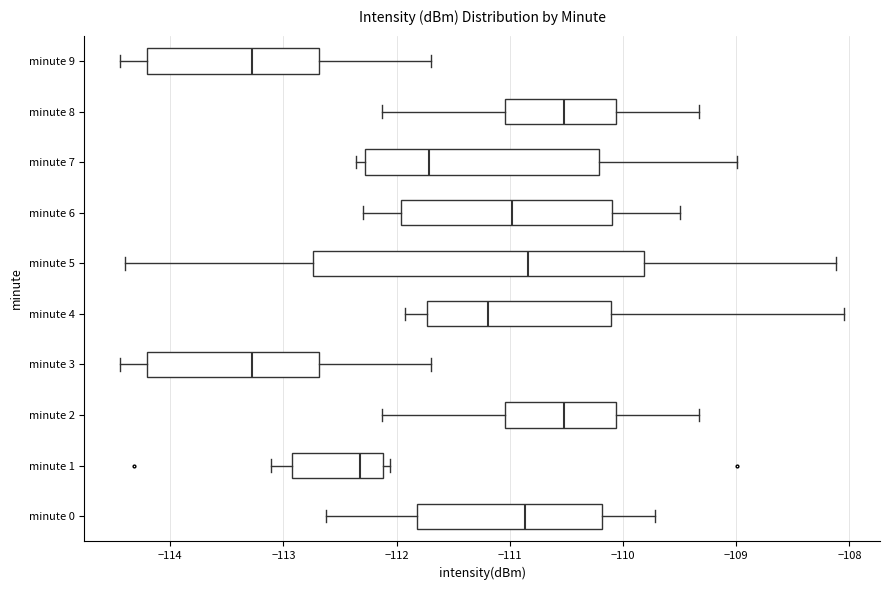

Reading bottom to top, read every box against the x-axis: the position of its median line, the range the box covers, and the ends of its whiskers. The values are not printed on the chart, so give them approximately, as read against the axis.

minute 0: median -110.9, box -111.8 to -110.2, whiskers -112.6 to -109.7
minute 1: median -112.3, box -112.9 to -112.1, whiskers -113.1 to -112.1 (just right of the box's right edge)
minute 2: median -110.5, box -111.0 to -110.1, whiskers -112.1 to -109.3
minute 3: median -113.3, box -114.2 to -112.7, whiskers -114.4 to -111.7
minute 4: median -111.2, box -111.7 to -110.1, whiskers -111.9 to -108.0
minute 5: median -110.8, box -112.7 to -109.8, whiskers -114.4 to -108.1
minute 6: median -111.0, box -112.0 to -110.1, whiskers -112.3 to -109.5
minute 7: median -111.7, box -112.3 to -110.2, whiskers -112.4 to -109.0
minute 8: median -110.5, box -111.0 to -110.1, whiskers -112.1 to -109.3
minute 9: median -113.3, box -114.2 to -112.7, whiskers -114.4 to -111.7